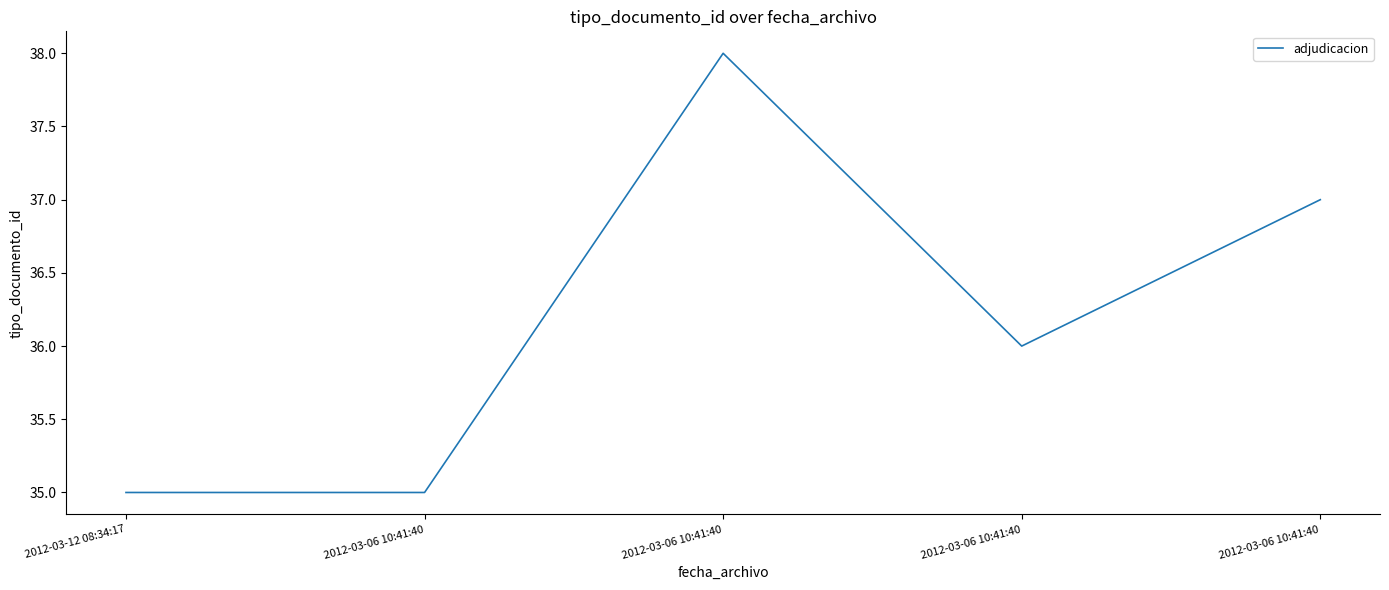

What is the average value?

36